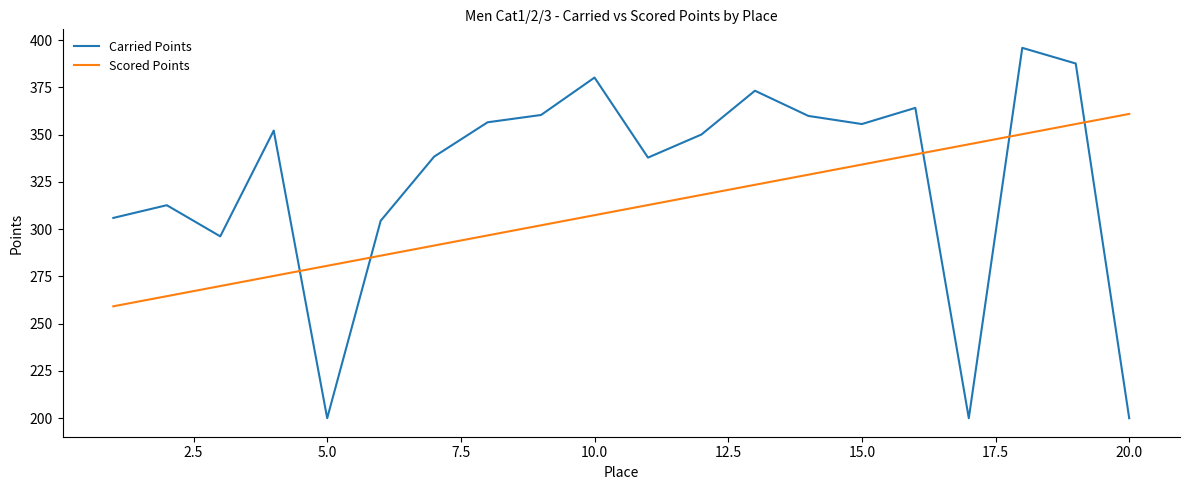

How many intersections are there between Scored Points and Carried Points?

5